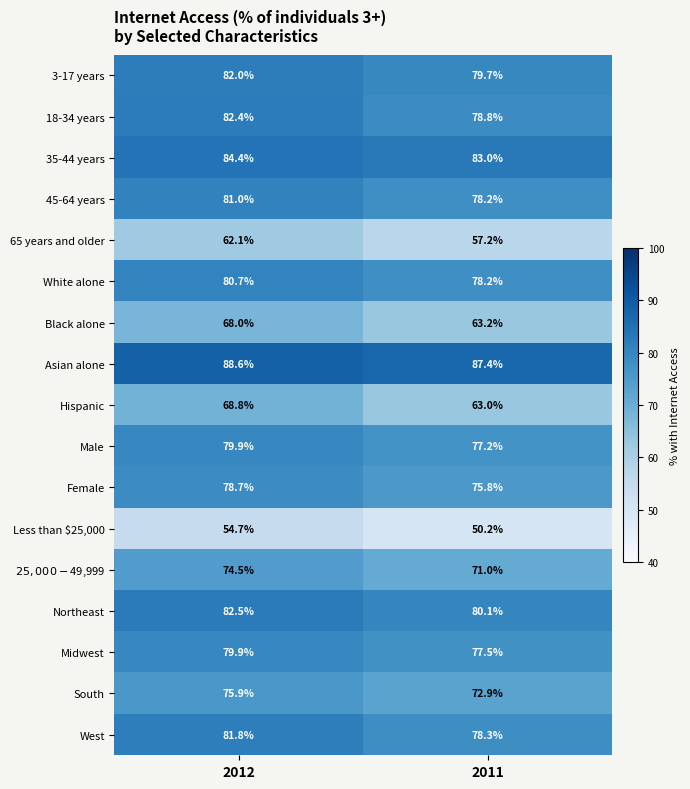

The value of Less than $25,000 at 2011 is 86.2. True or false?

False